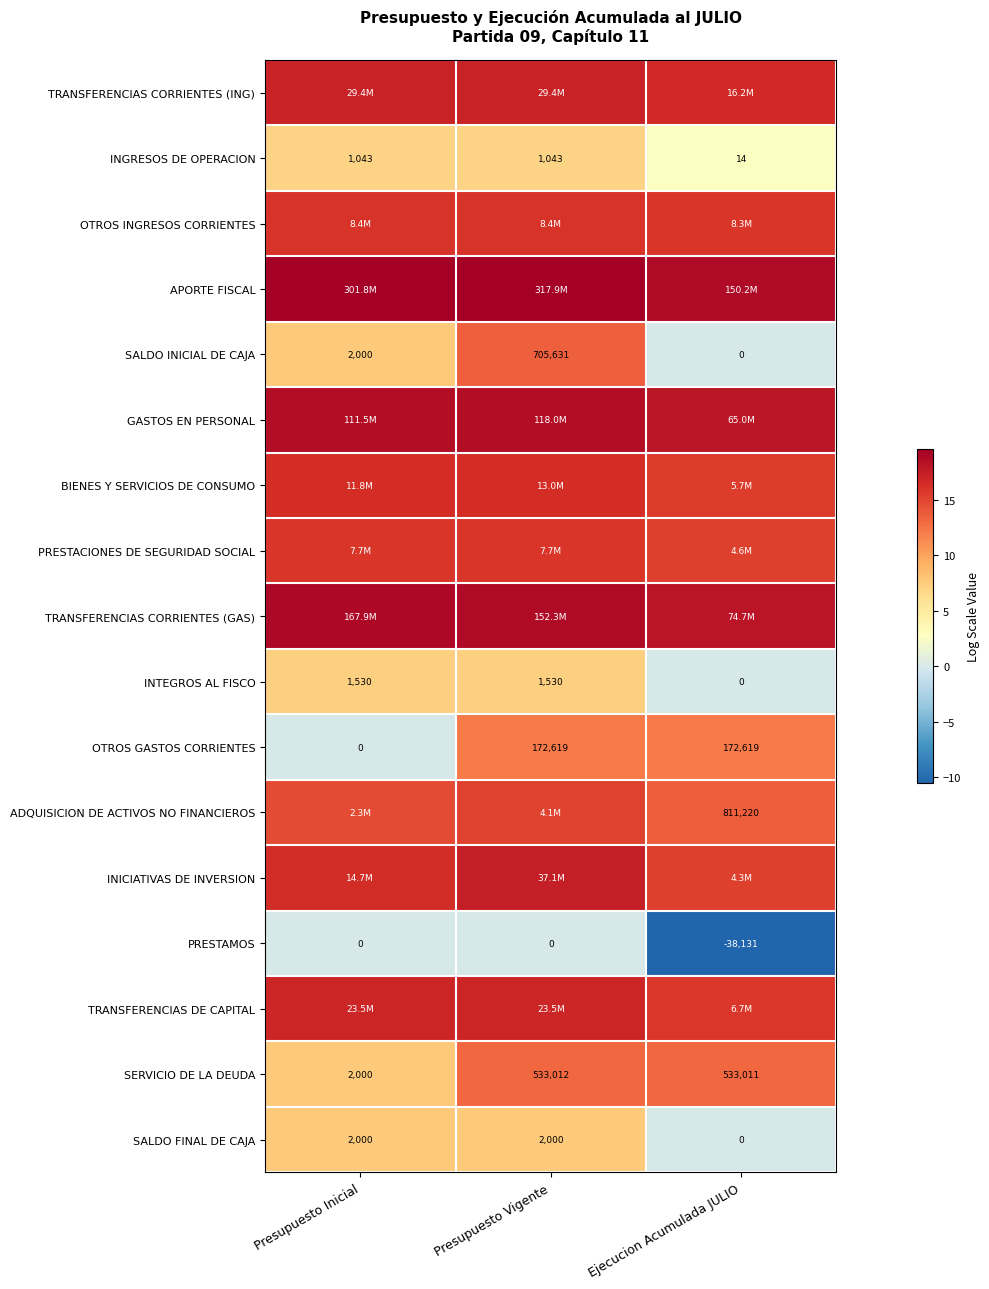

Where is SALDO INICIAL DE CAJA nearest to the value 352815?

Presupuesto Inicial